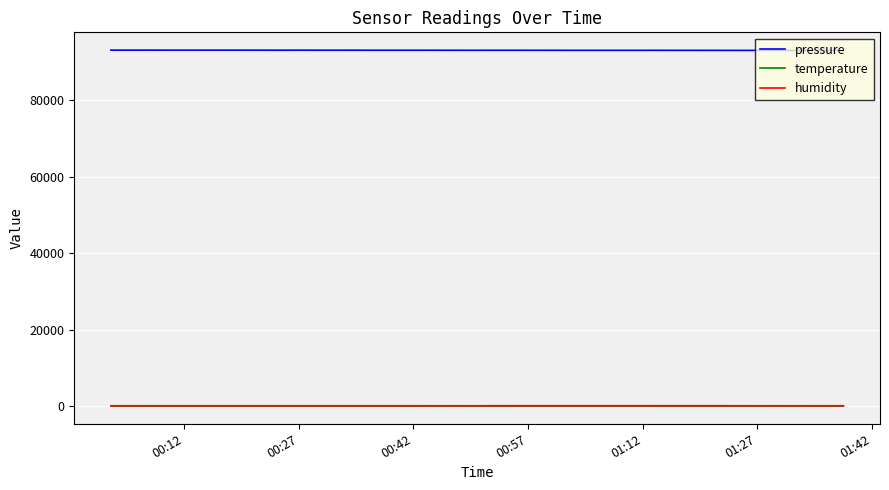

Count the number of categories in the chart.

40